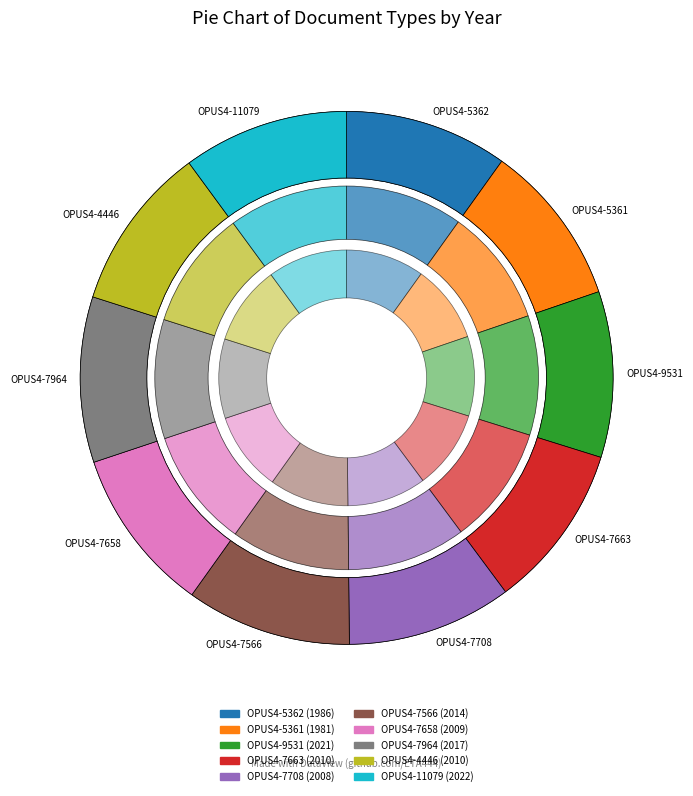

Rank the categories by value from lowest to highest.

OPUS4-5361, OPUS4-5362, OPUS4-7708, OPUS4-7658, OPUS4-7663, OPUS4-4446, OPUS4-7566, OPUS4-7964, OPUS4-9531, OPUS4-11079